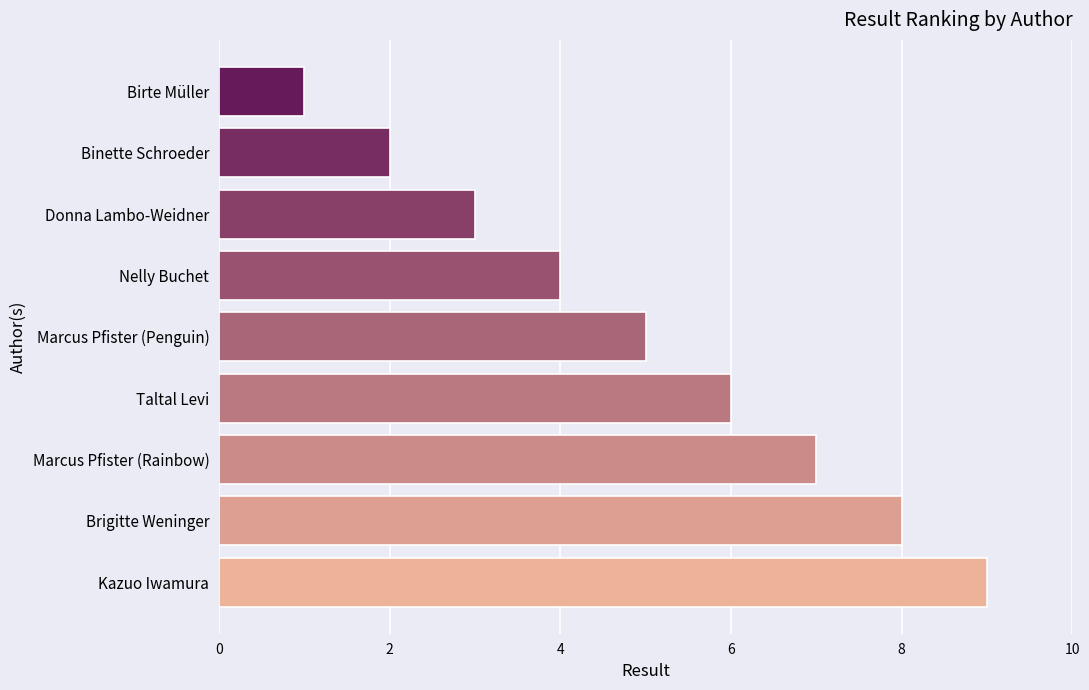

Reading bottom to top, what are all the values shown in this chart?

Kazuo Iwamura=9	Brigitte Weninger=8	Marcus Pfister (Rainbow)=7	Taltal Levi=6	Marcus Pfister (Penguin)=5	Nelly Buchet=4	Donna Lambo-Weidner=3	Binette Schroeder=2	Birte Müller=1